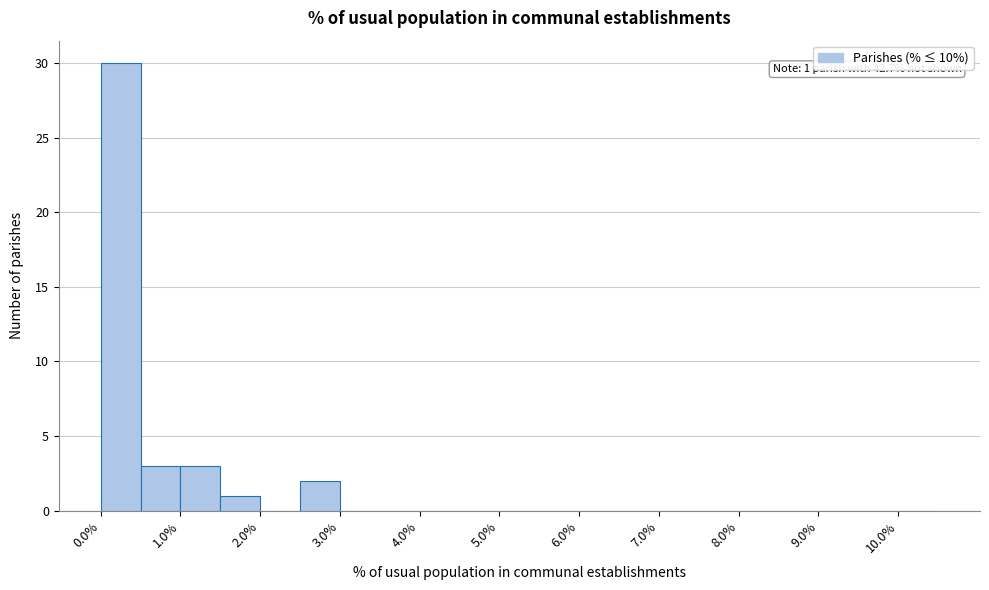

Over which range of the x-axis is the bar tallest?

0.0 to 0.5